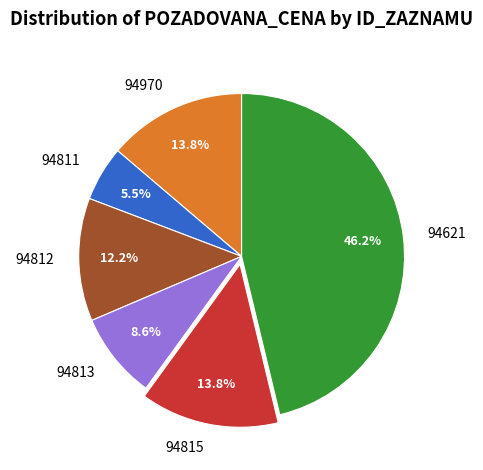

Which category has the biggest portion of the pie?

94621